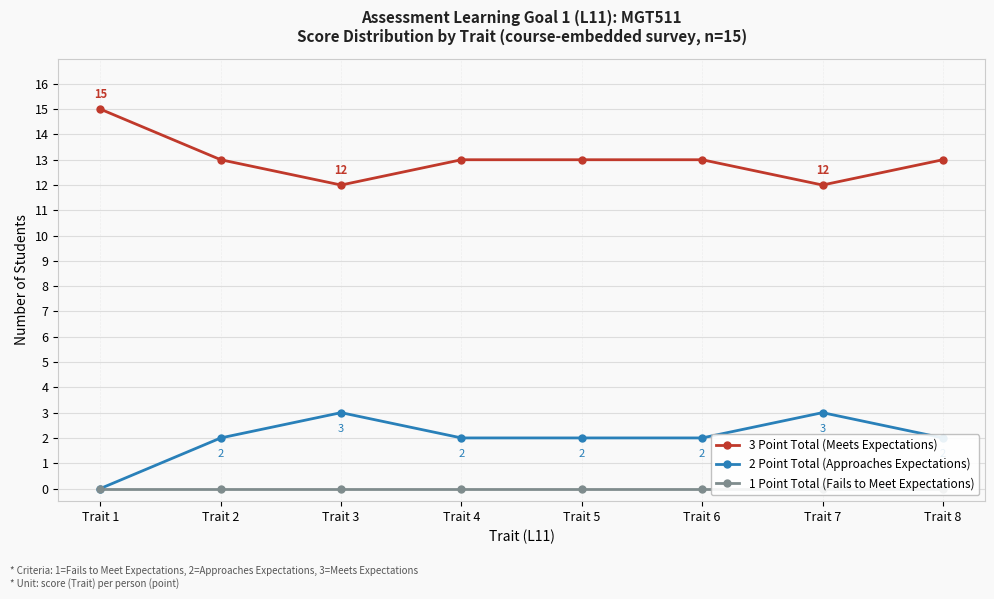

The 2 Point Total (Approaches Expectations) series shows 2 at Trait 5. True or false?

True